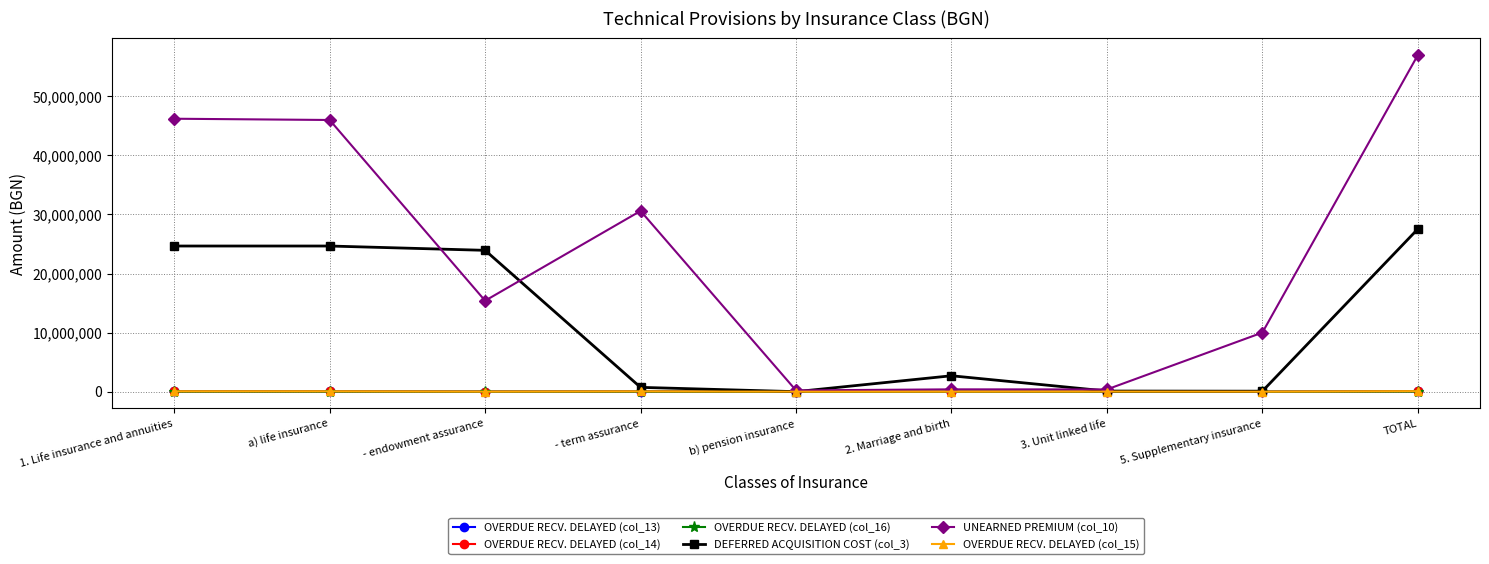

What is the maximum value shown in the chart?

56981185.4